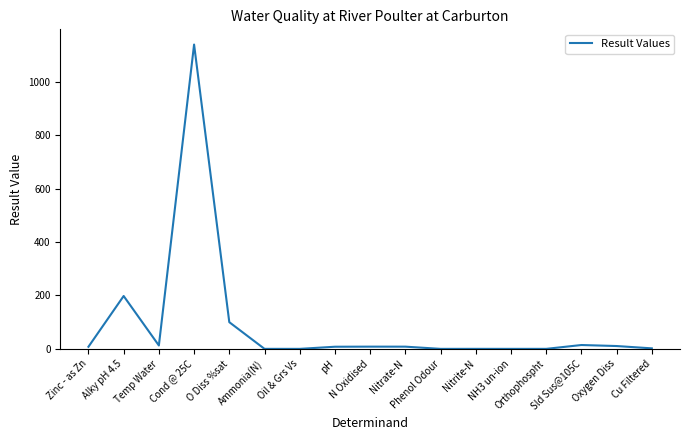

What position from the left is Oil & Grs Vs?

7